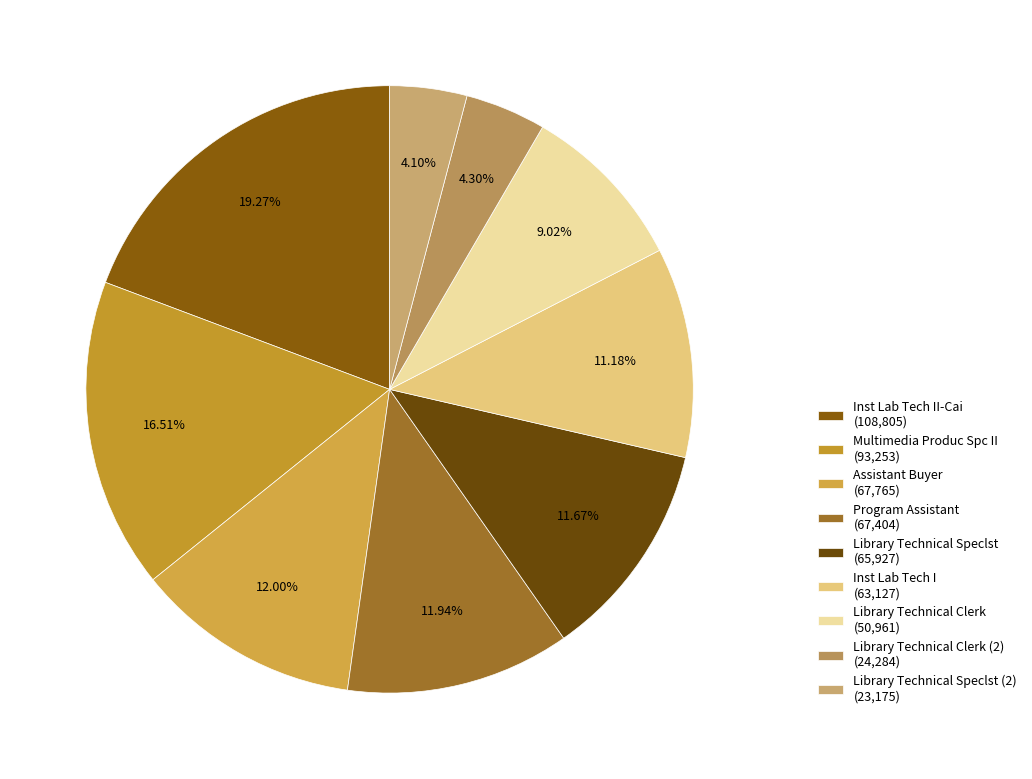

To the nearest percent, what is the difference between the largest and smallest slice percentages?

15%